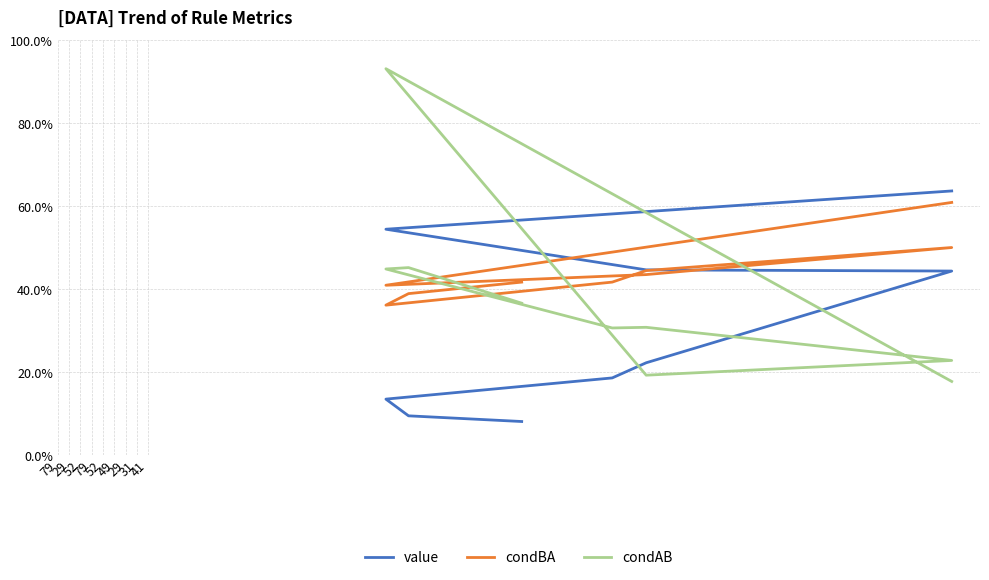

In condAB, how many points are higher than both neighbors (excluding endpoints)?

3